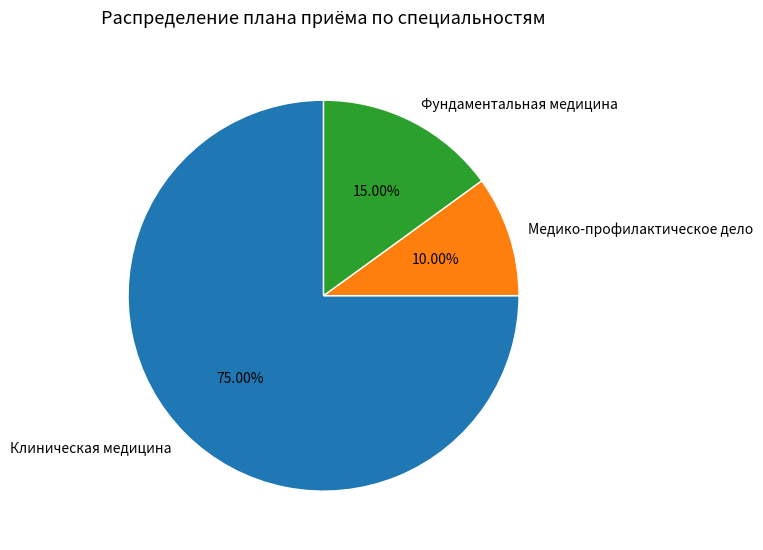

To the nearest percent, what is the average slice percentage?

33%